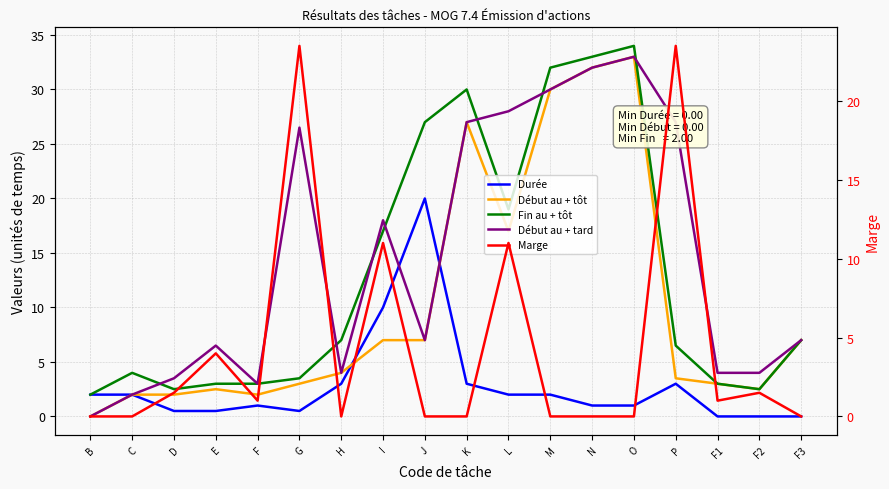

What is the difference between the maximum and minimum values in the Marge series?

23.5